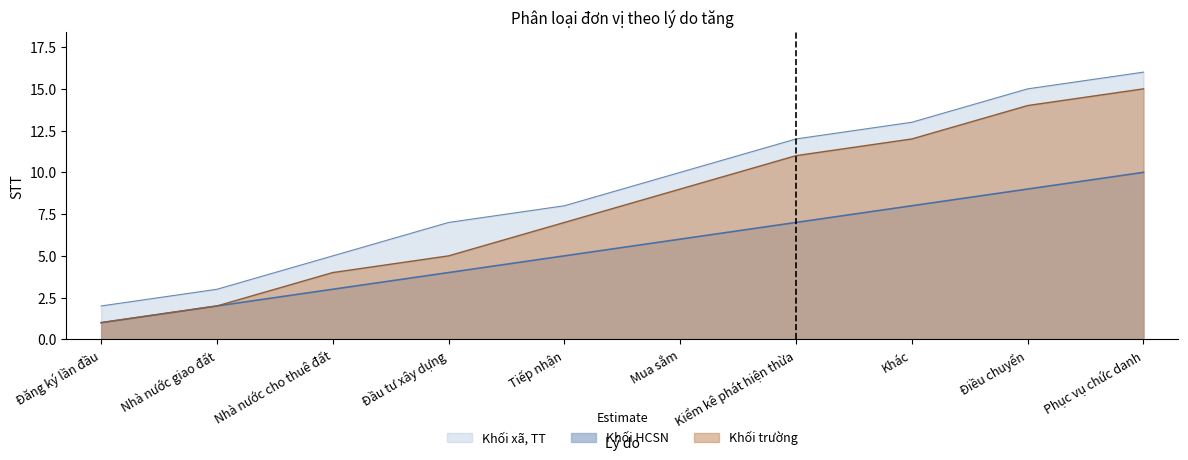

Read the Khối xã, TT value at Tiếp nhận, to the nearest 5.

10